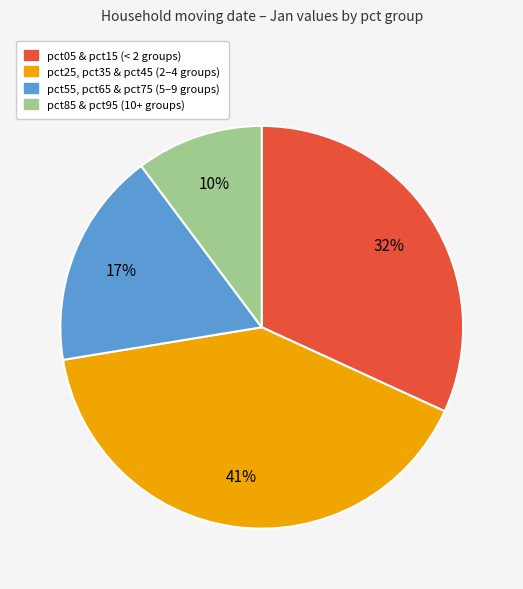

Count the number of slices in the pie.

4